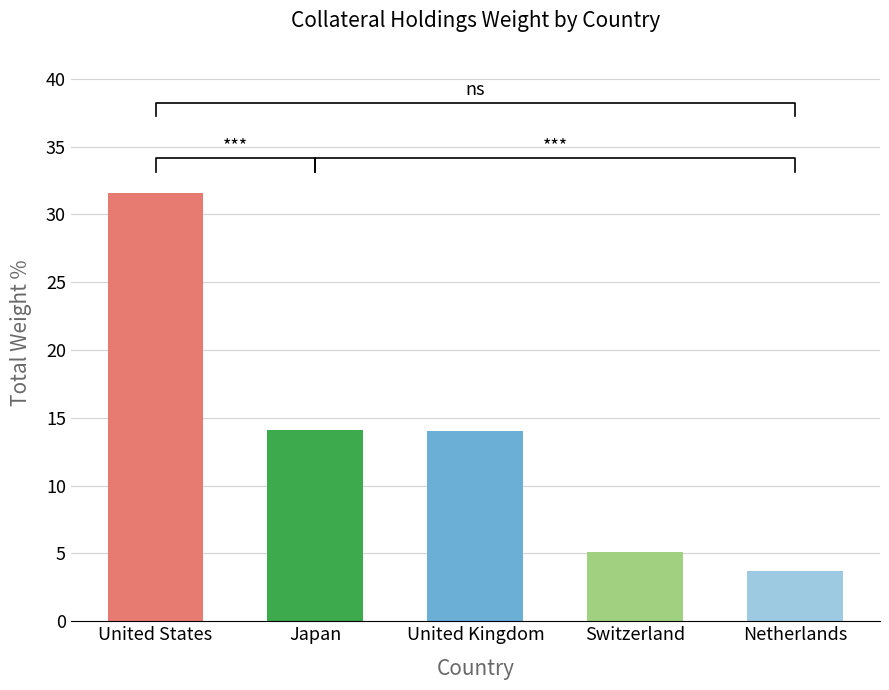

Approximately how many times larger is the value at United States compared to Switzerland?

6.2